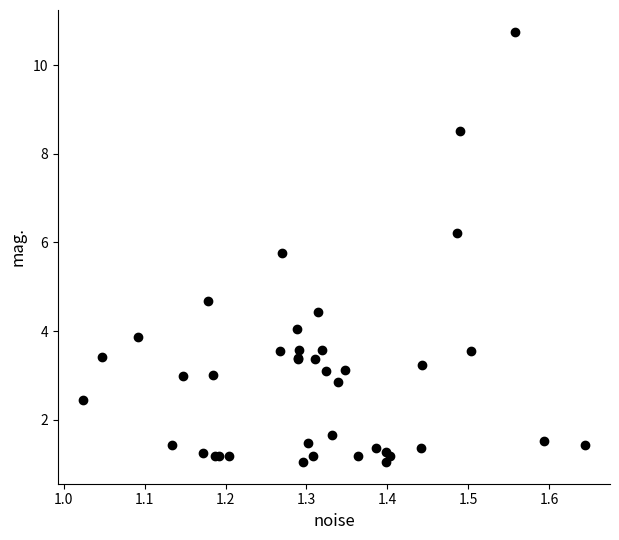

What Y value in the scatter plot is closest to 5?

4.7